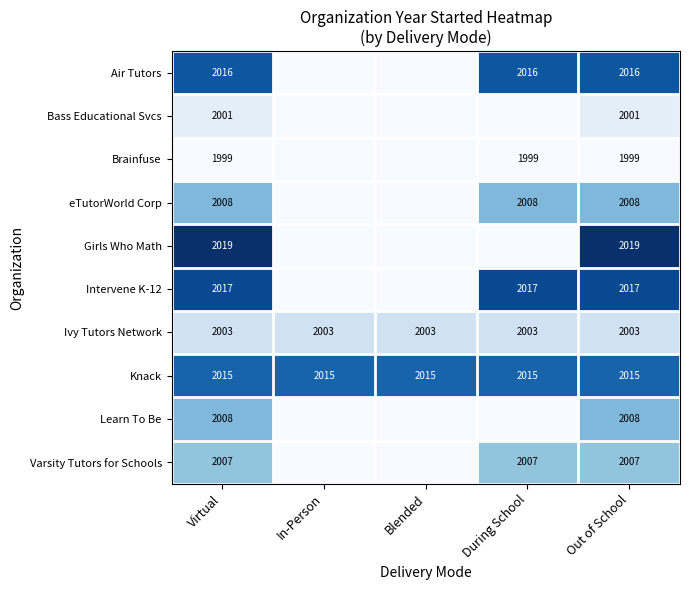

What is the total value across all series at Out of School?

20093